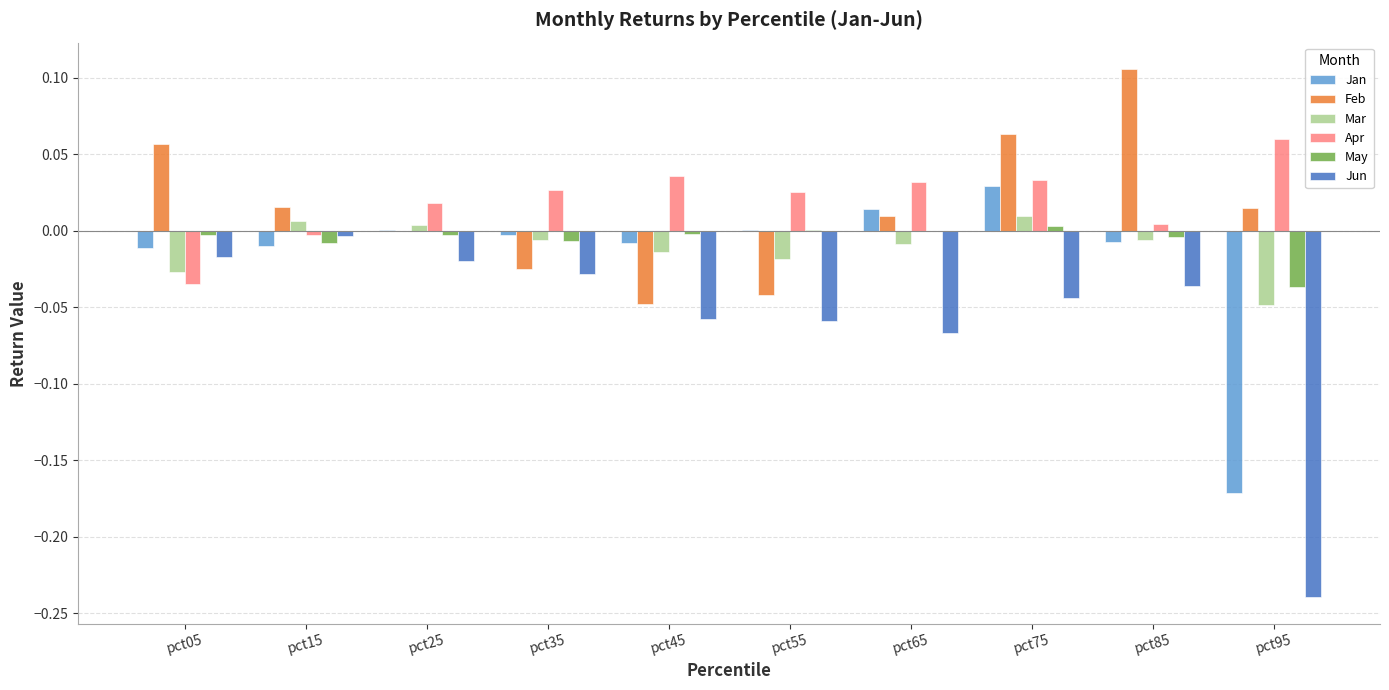

Is the value of Feb at pct95 greater than the value of Jun at pct65?

Yes